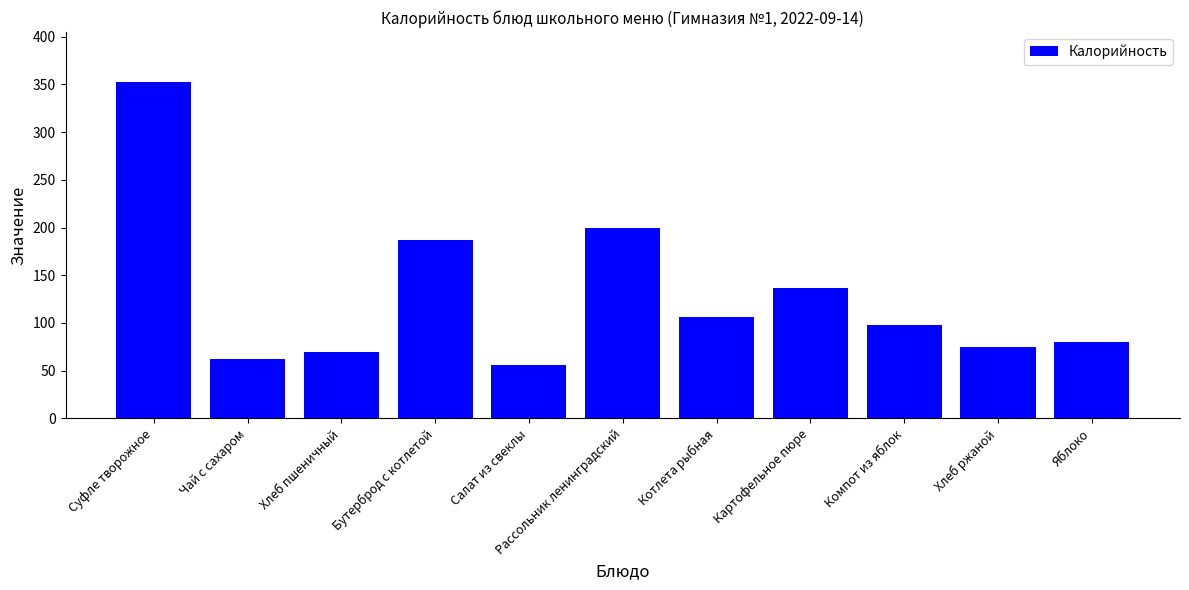

Is it true that the value at Салат из свеклы is 100.3?

False